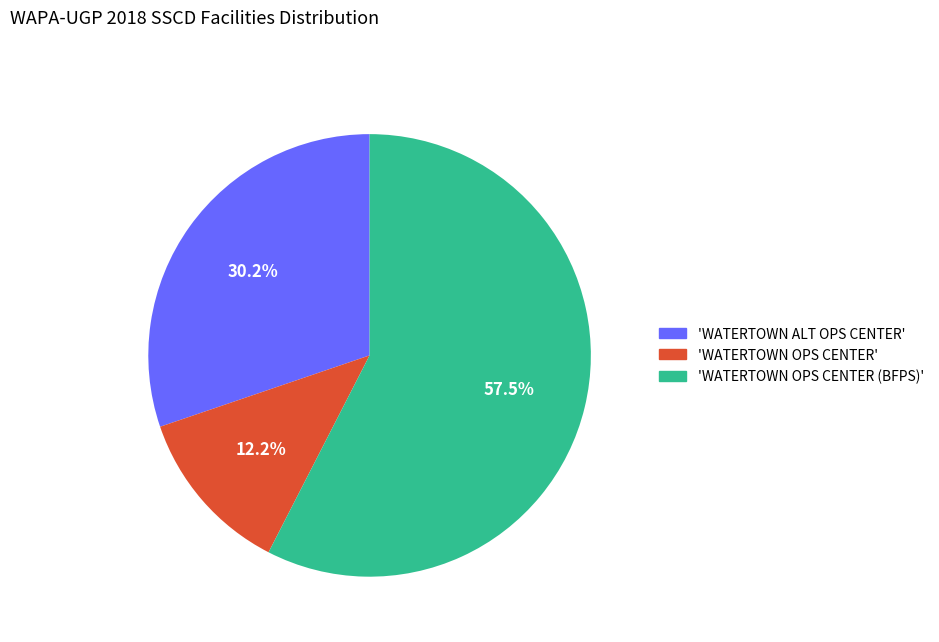

How many slices are in this pie chart?

3